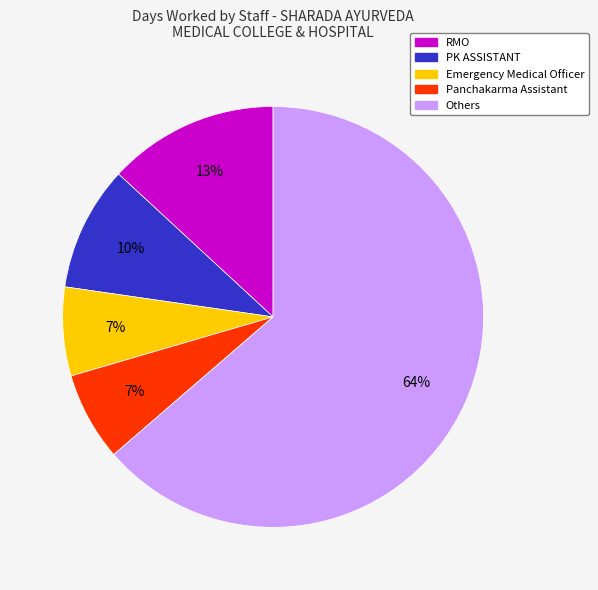

To the nearest percent, what is the average slice percentage?

20%